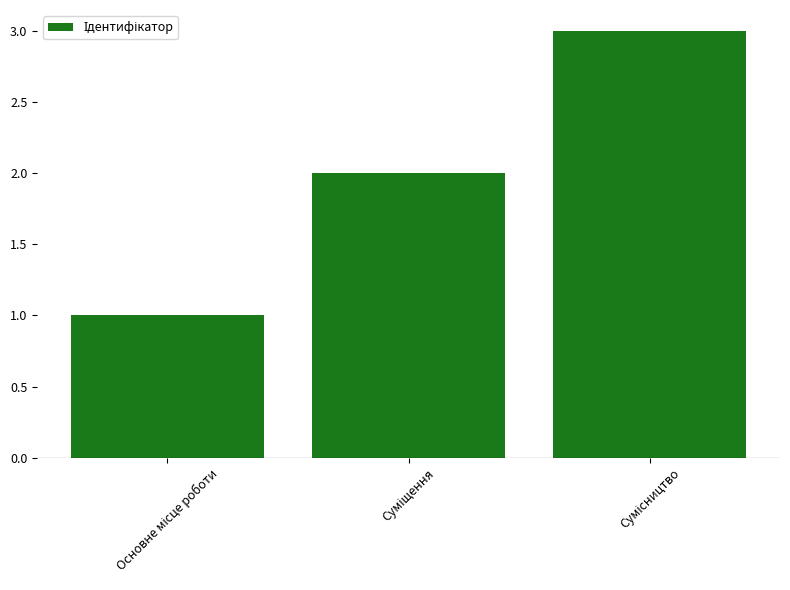

What is the value of the 2nd bar from the left?

2